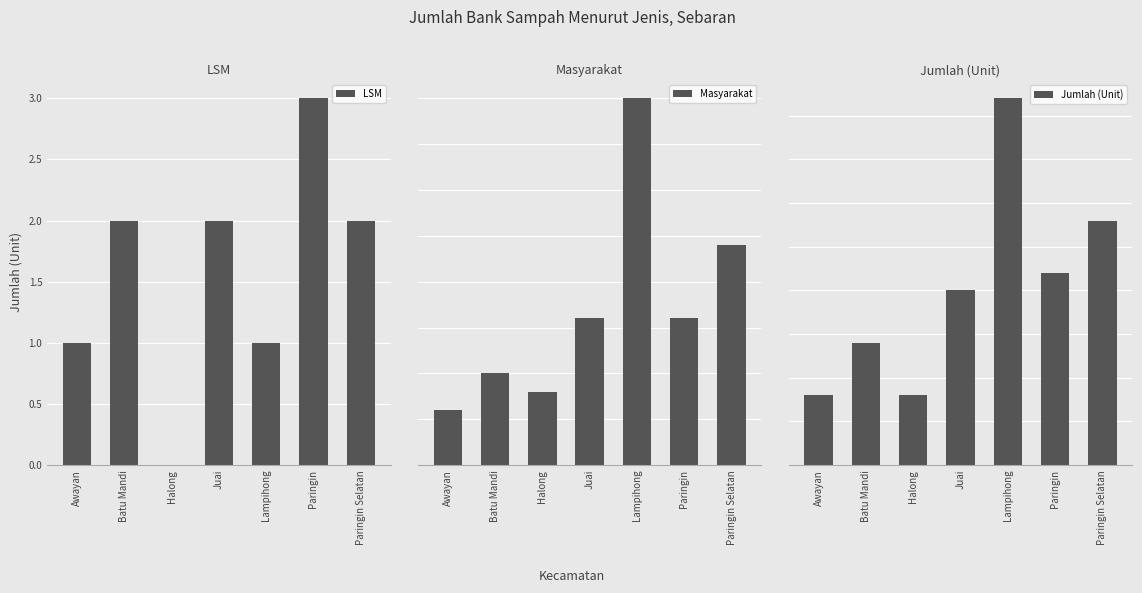

At which label does LSM first exceed 2?

Paringin